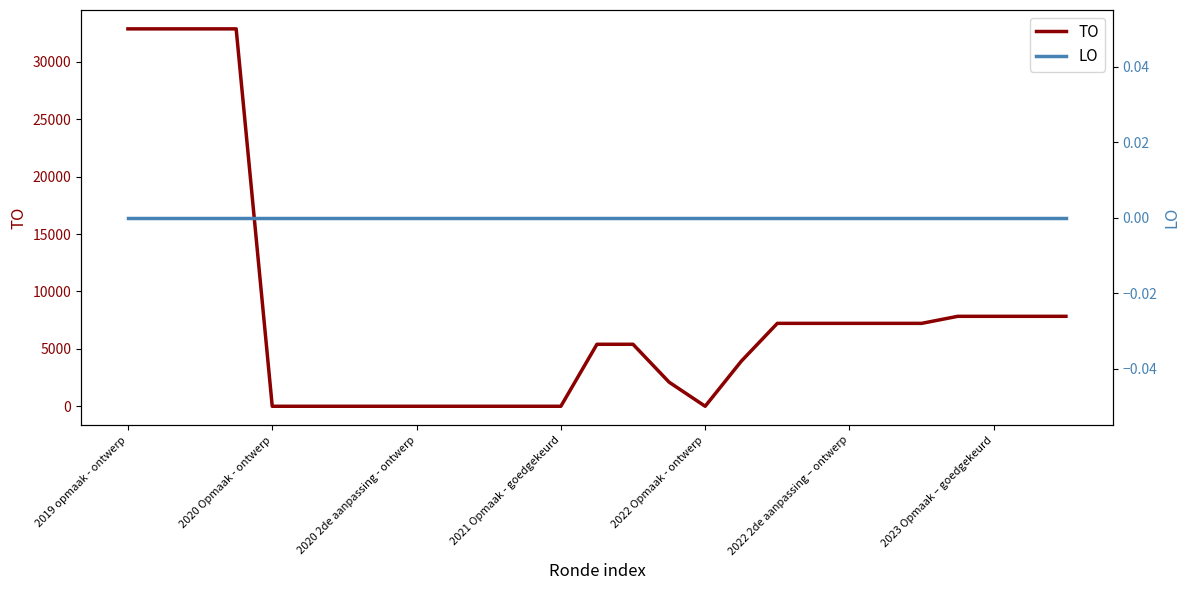

What is the value of the TO point at the 14th from the left?

5400